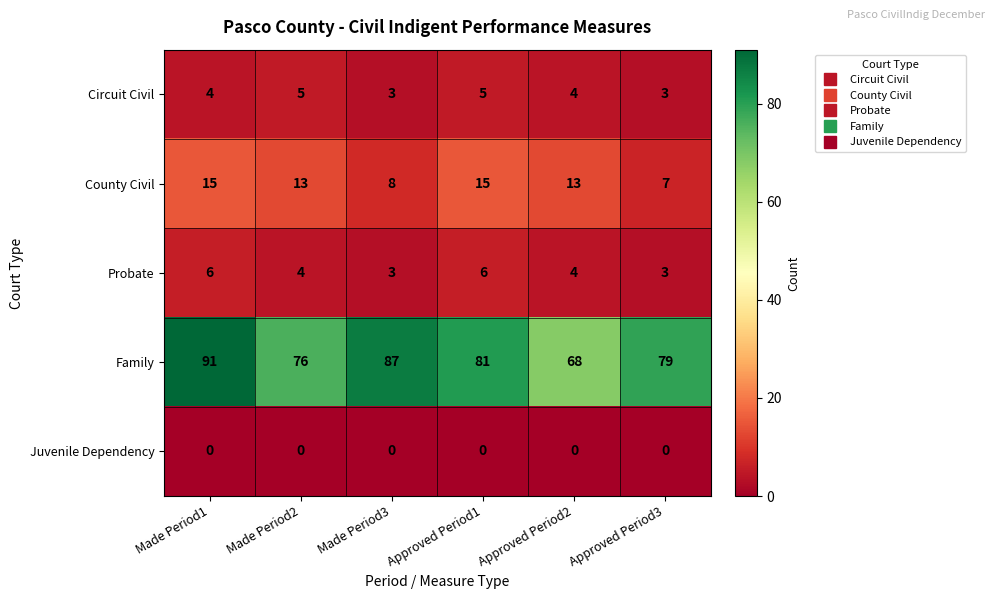

Rank the series by their maximum value, from lowest to highest.

Juvenile Dependency, Circuit Civil, Probate, County Civil, Family